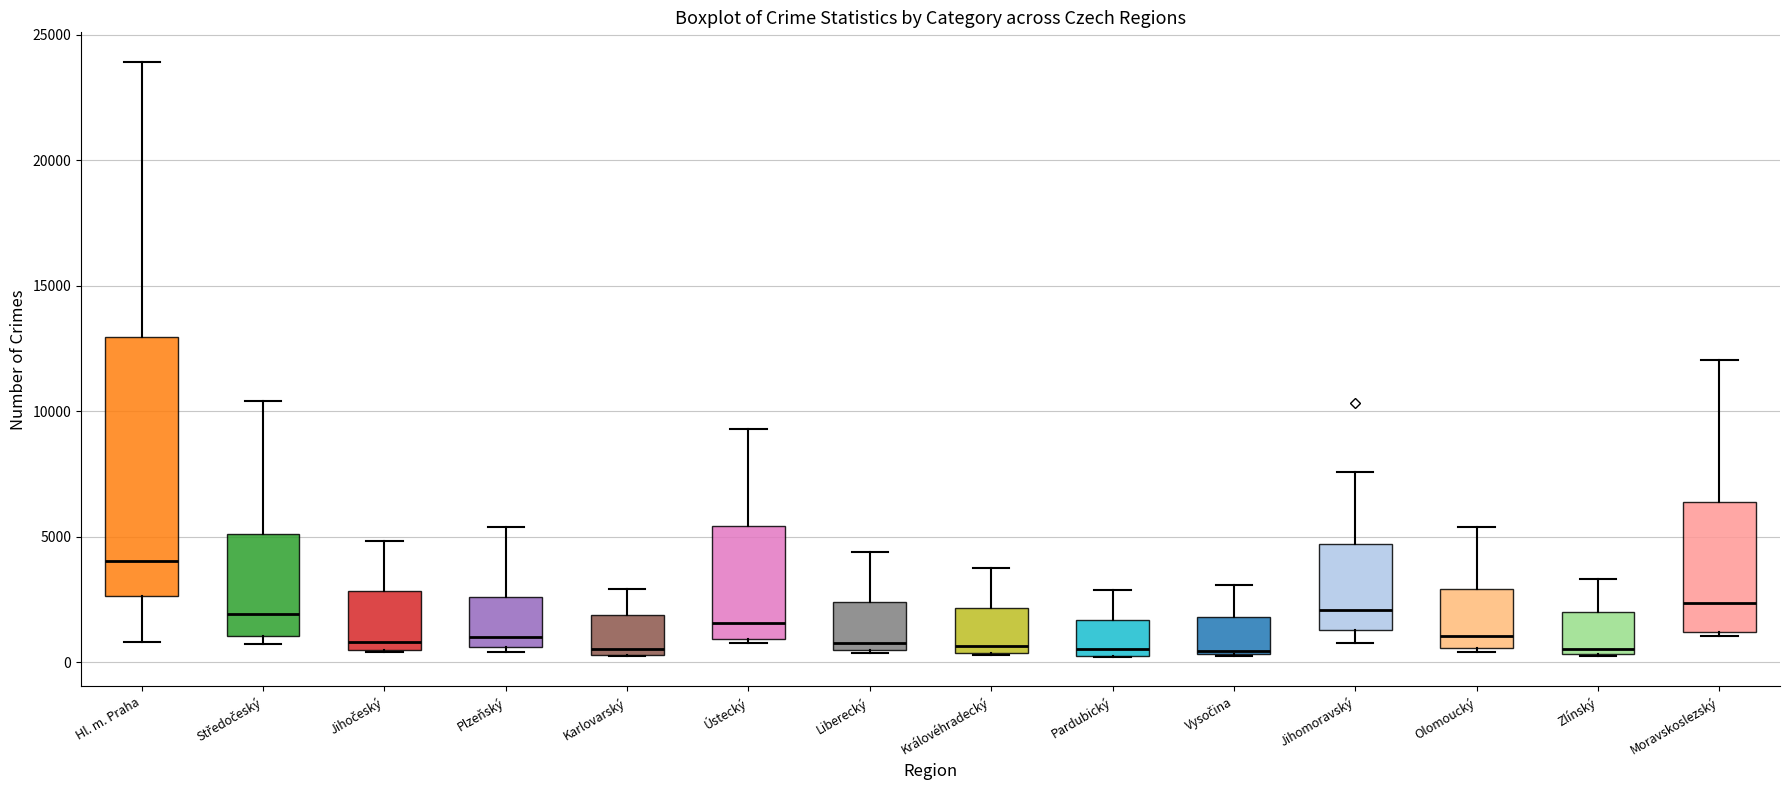

Reading left to right, transcribe this box plot: for each box, give where its median line is, the range the box spans, and where its two whiskers end, as read against the y-axis. The values are not printed on the chart, so give them approximately, as read against the axis.

Hl. m. Praha: median 4000, box 2500 to 13000, whiskers 1000 to 24000
Středočeský: median 2000, box 1000 to 5000, whiskers 500 to 10500
Jihočeský: median 1000, box 500 to 3000, whiskers 500 to 5000
Plzeňský: median 1000, box 500 to 2500, whiskers 500 (just below the box's lower edge) to 5500
Karlovarský: median 500 (just above the box's lower edge), box 500 to 2000, whiskers 0 to 3000
Ústecký: median 1500, box 1000 to 5500, whiskers 1000 to 9500
Liberecký: median 1000, box 500 to 2500, whiskers 500 to 4500
Královéhradecký: median 500 (just above the box's lower edge), box 500 to 2000, whiskers 500 to 4000
Pardubický: median 500, box 0 to 1500, whiskers 0 to 3000
Vysočina: median 500, box 500 to 2000, whiskers 500 to 3000
Jihomoravský: median 2000, box 1500 to 4500, whiskers 1000 to 7500
Olomoucký: median 1000, box 500 to 3000, whiskers 500 (just below the box's lower edge) to 5500
Zlínský: median 500 (just above the box's lower edge), box 500 to 2000, whiskers 0 to 3500
Moravskoslezský: median 2500, box 1000 to 6500, whiskers 1000 to 12000